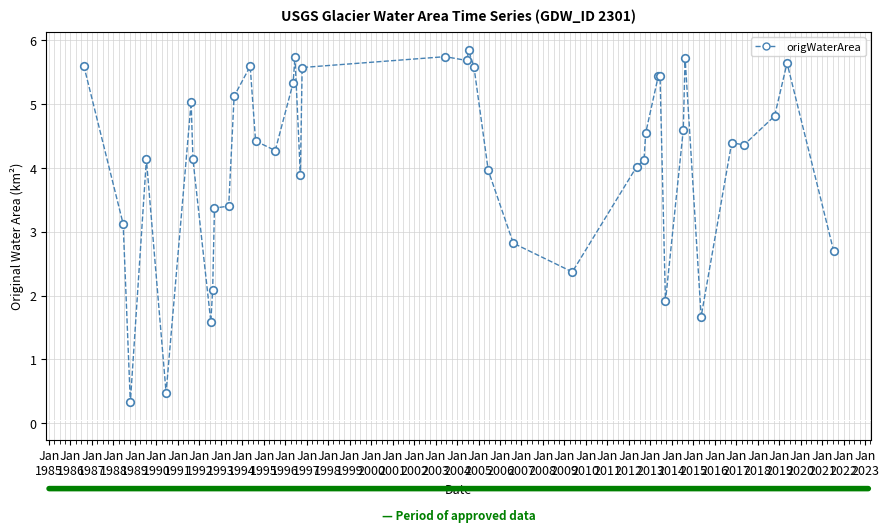

What is the minimum value shown in the chart?

0.3